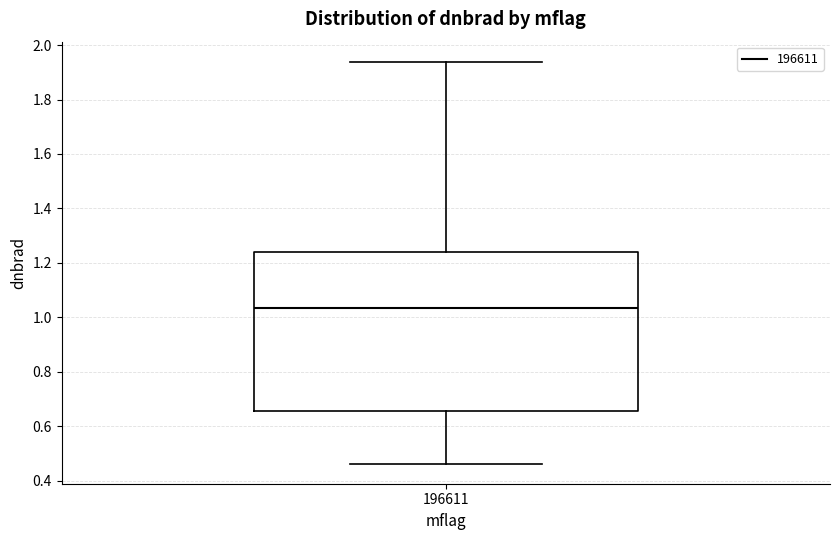

Read this box plot against the y-axis: the position of the median line, the range covered by the box, and the ends of both whiskers. The values are not printed on the chart, so give them approximately, as read against the axis.

median 1.04, box 0.66 to 1.24, whiskers 0.46 to 1.94